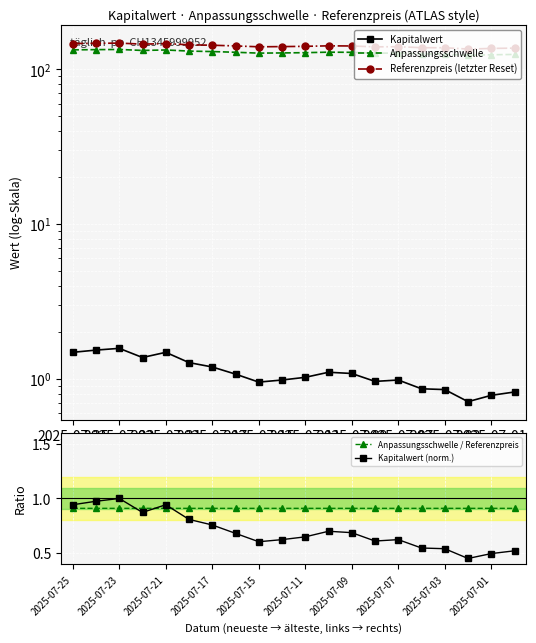

Does the chart display data point markers on the line(s)?

Yes